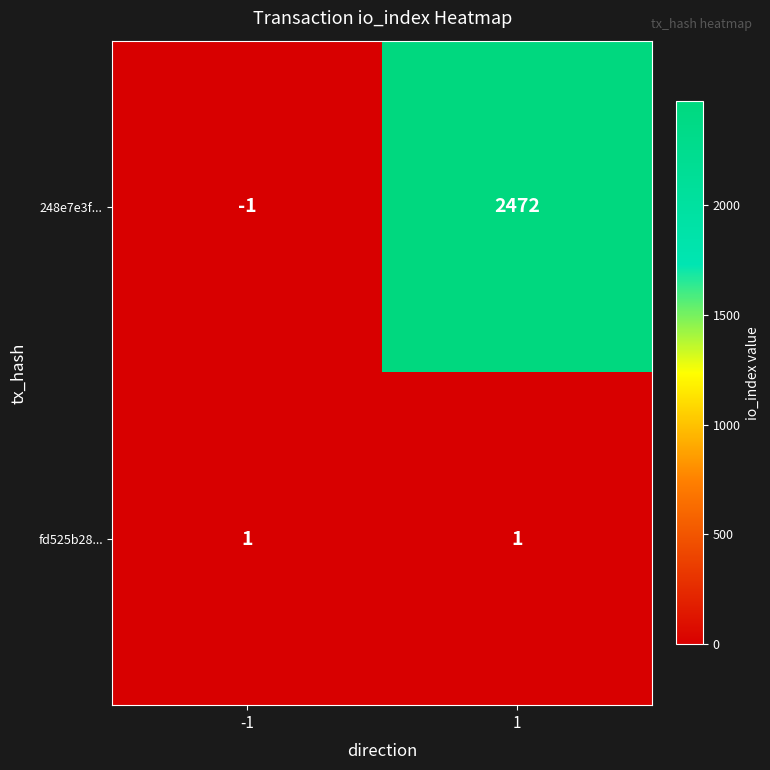

Rank the series by their maximum value, from lowest to highest.

fd525b28..., 248e7e3f...